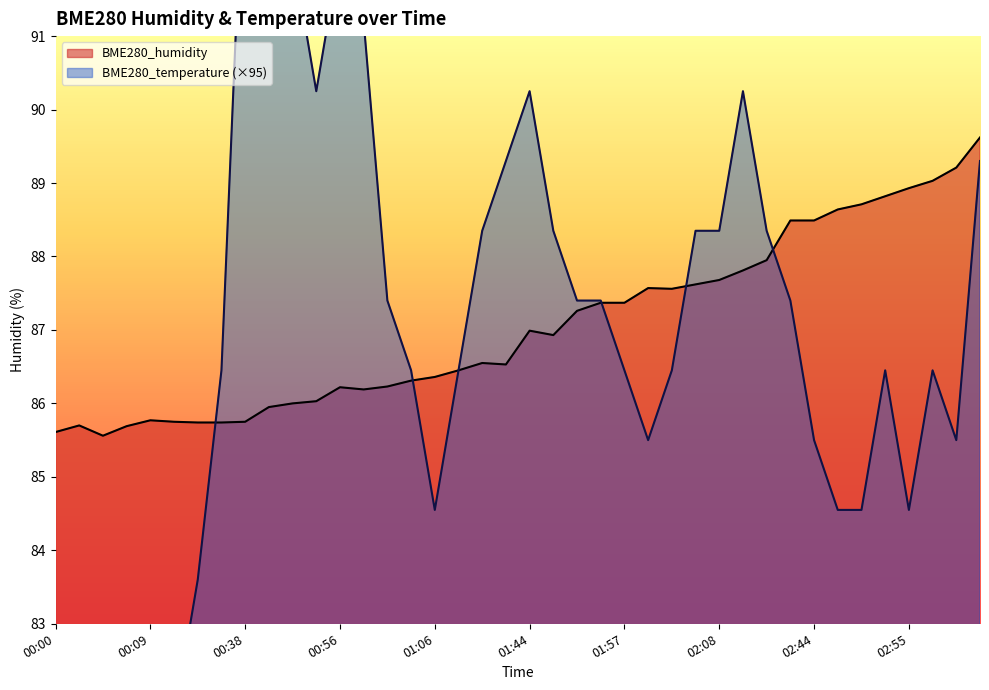

List the series in order of their overall mean, lowest first.

BME280_temperature, BME280_humidity